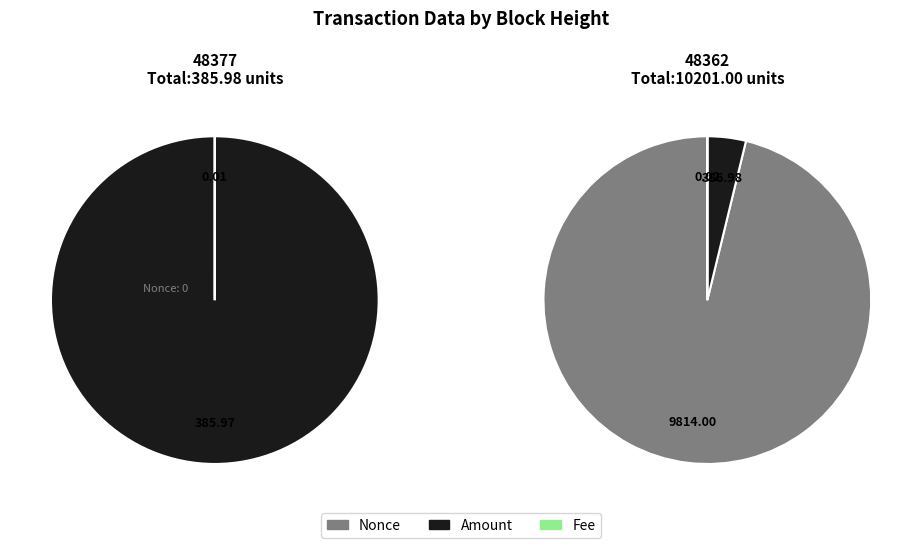

How many segments does this pie chart have?

3